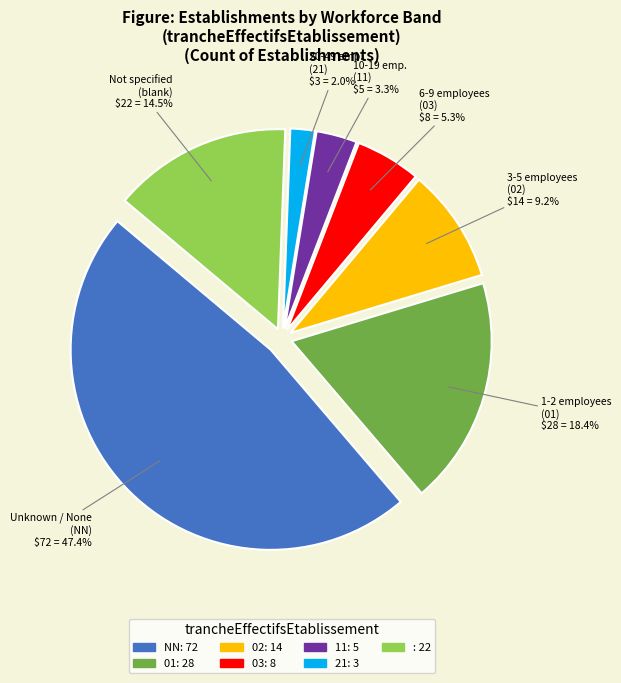

Does any single category account for the majority?

No